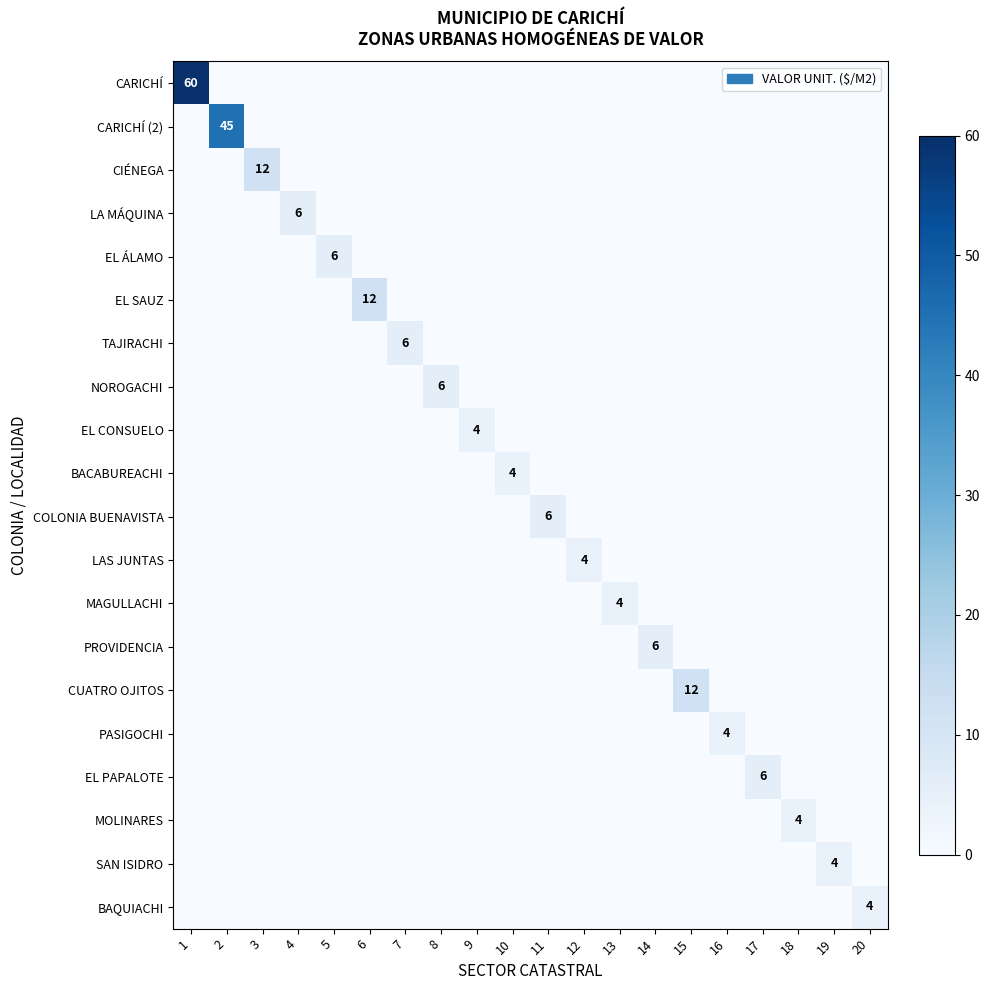

At which category does the chart reach its peak across all series?

1